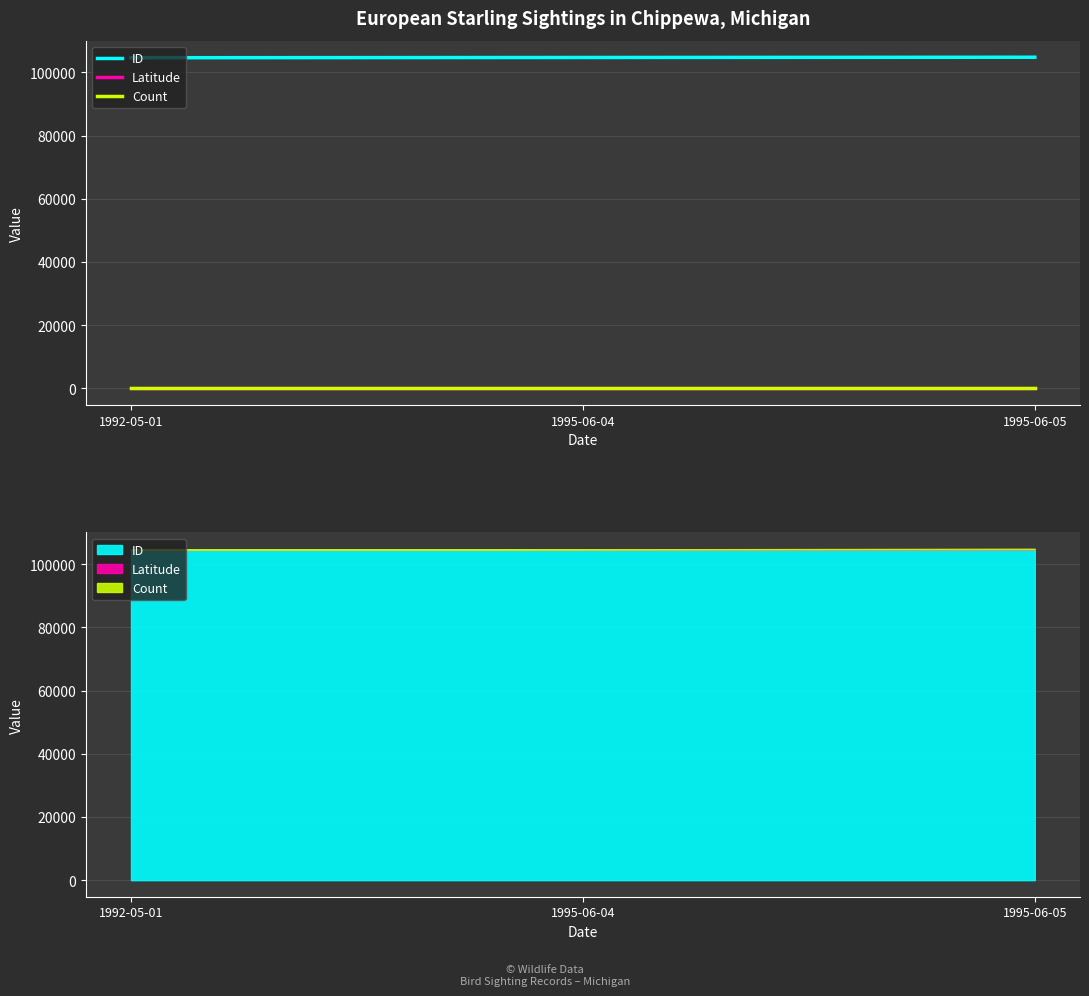

What is the difference between the highest and lowest values at 1995-06-05?

104786.0